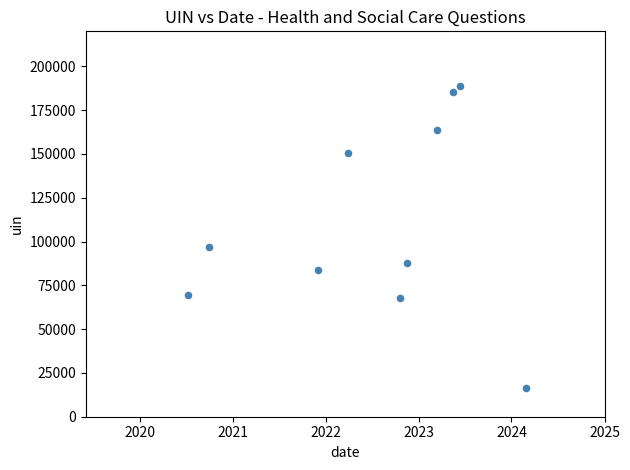

What Y value in the scatter plot is closest to 102689?

97042